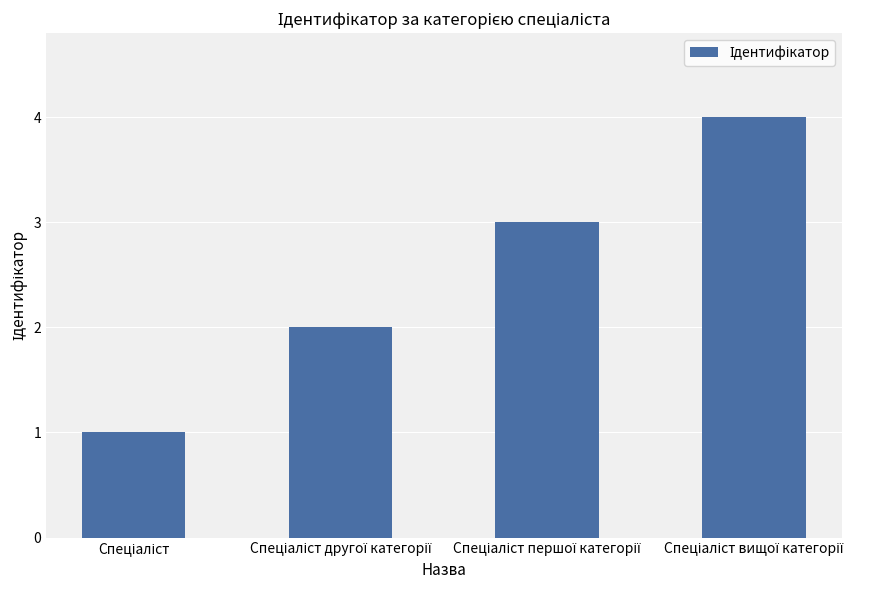

What is the greatest value displayed?

4